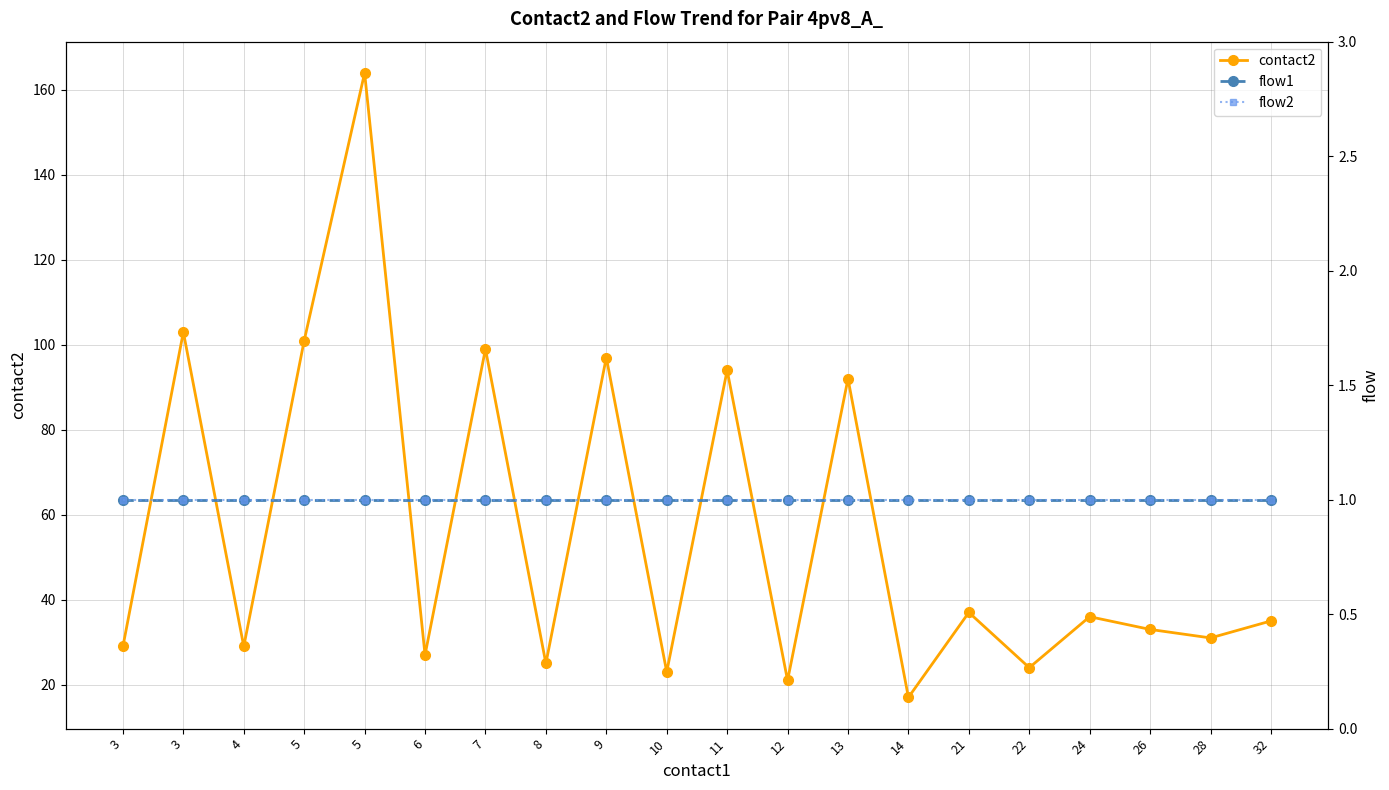

Rank the series at 9 from lowest to highest value.

flow1, flow2, contact2